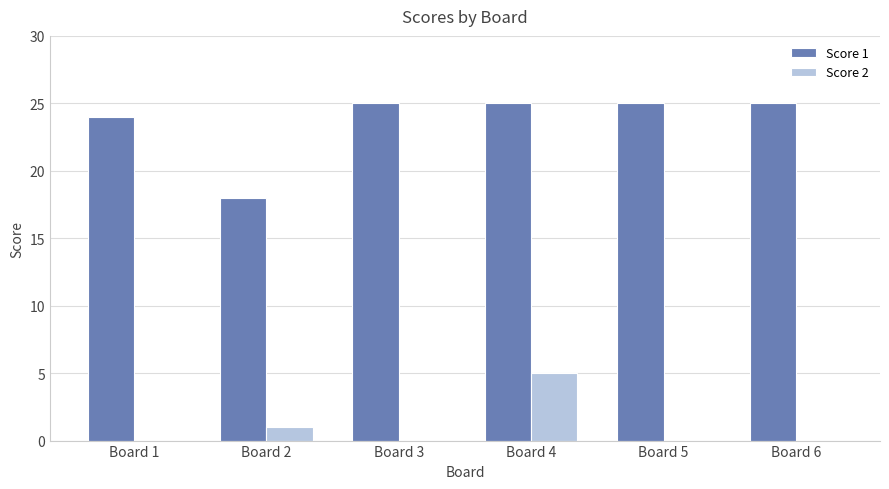

What is the sum of all Score 2 values?

6